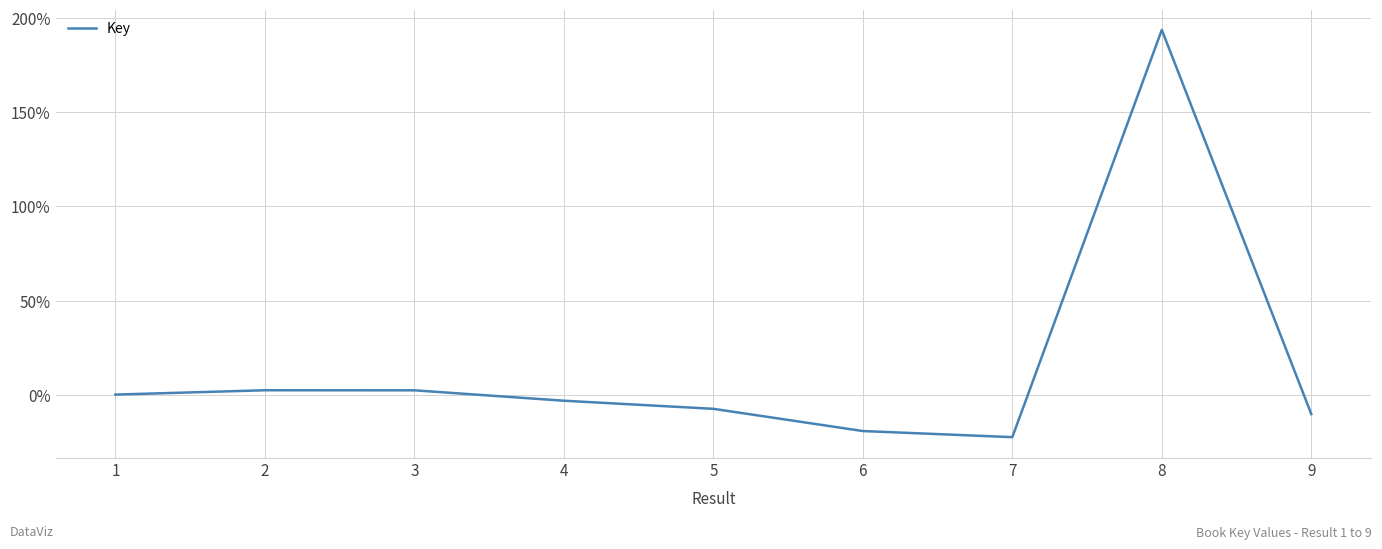

Which has a higher value, 5 or 7?

5